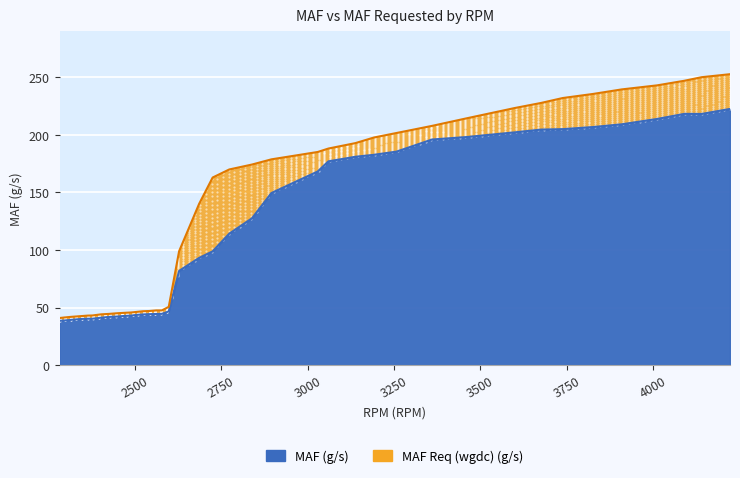

At how many categories does at least one series exceed 188?

15